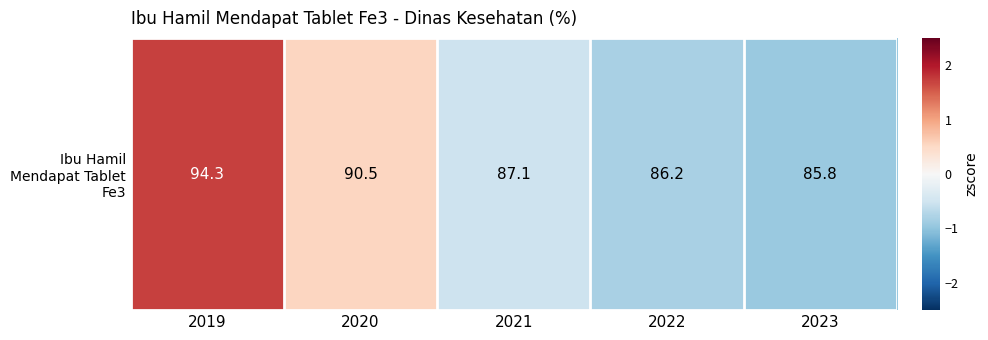

What is the change in value from 2019 to 2021?

-2.2